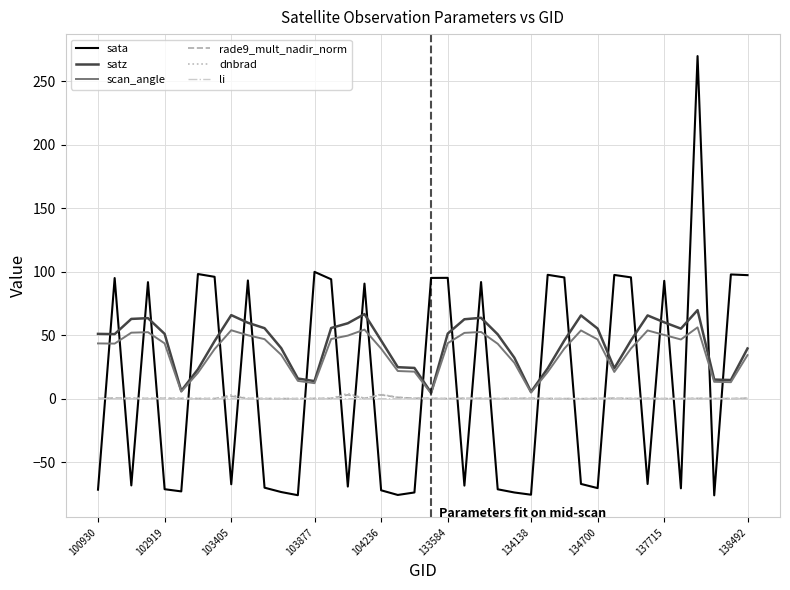

Which series has the widest spread of values?

sata